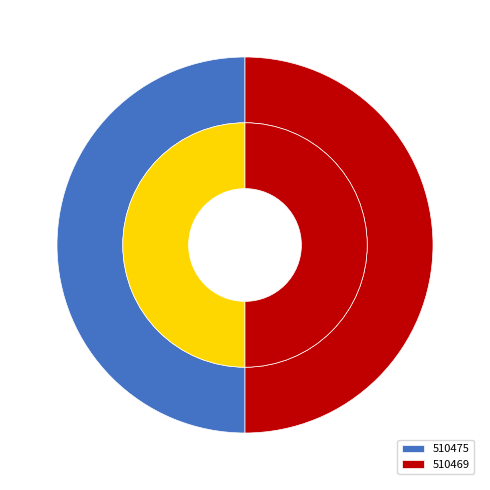

Which category accounts for the majority?

510475